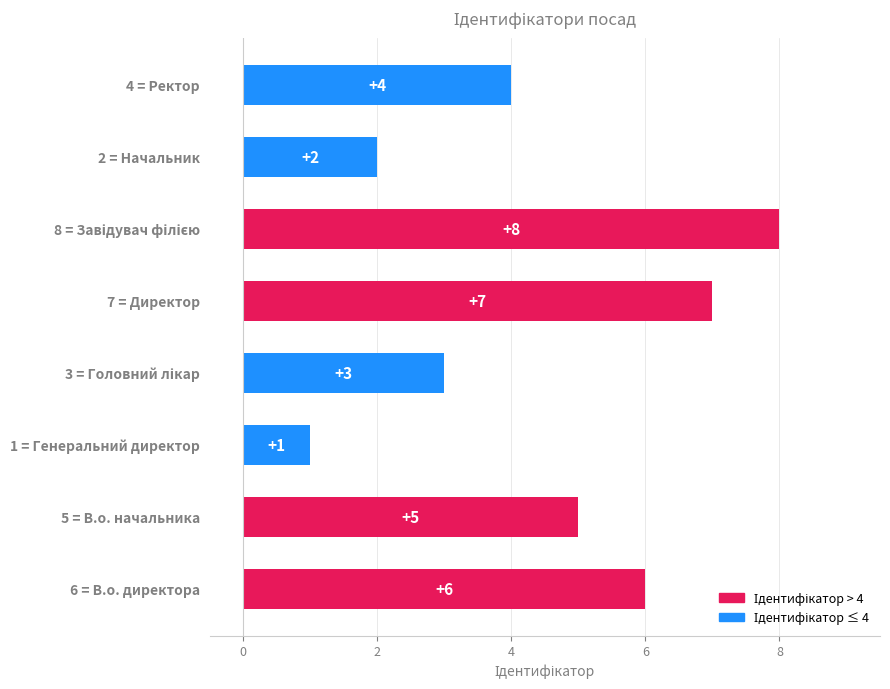

Does the chart contain any negative values?

No